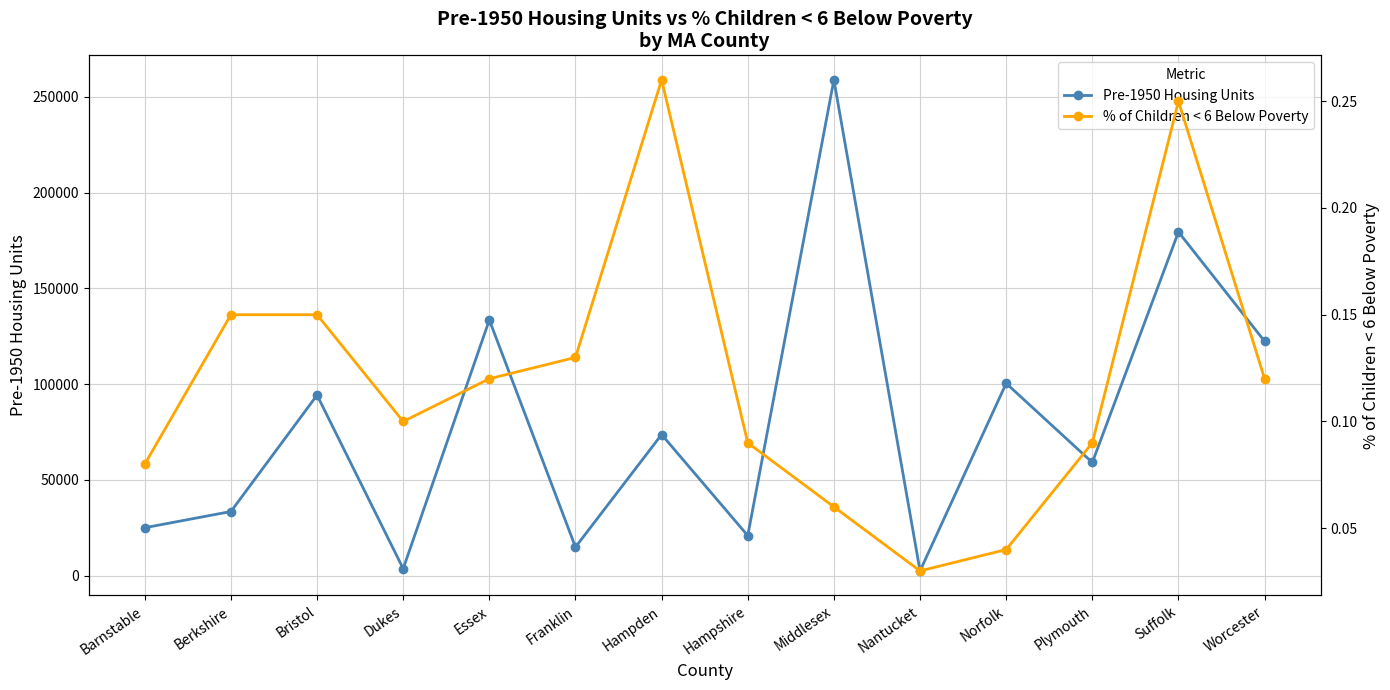

What is the label of the 1st point from the right?

Worcester